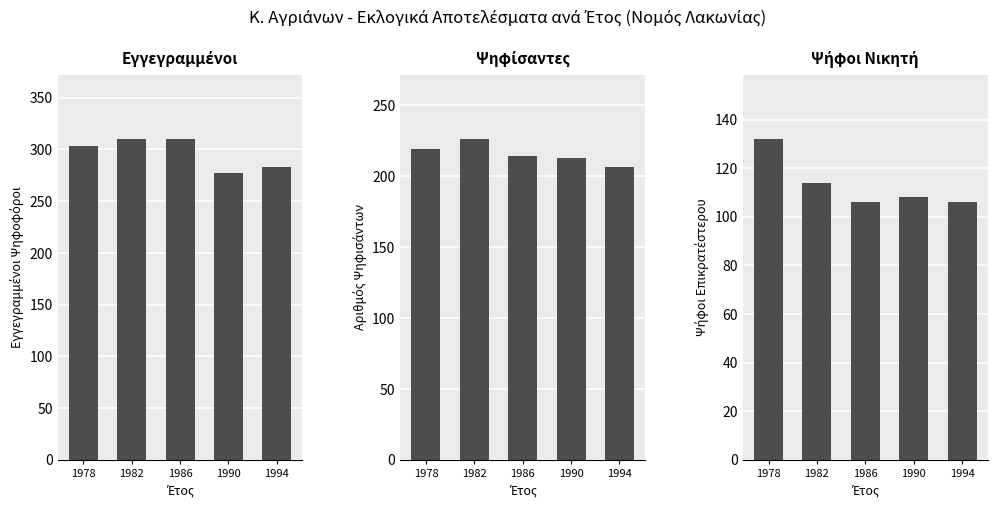

At 1990, list the series in order from smallest to largest.

ΨΗΦΟΙ (Α) Winner, ΨΗΦΙΣΑΝΤΕΣ (Α), ΕΓΓΕΓΡΑΜΜΕΝΟΙ (Α)